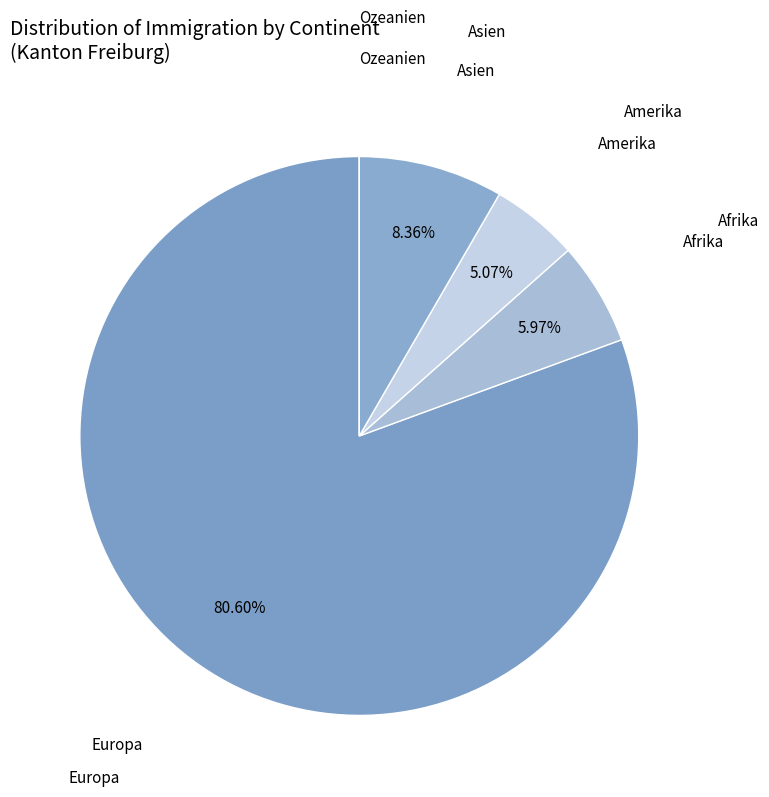

Which slice is the largest?

Europa